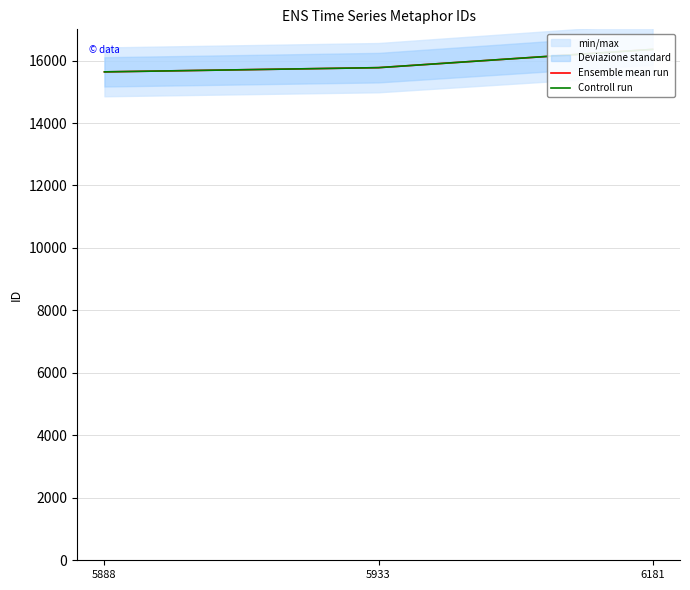

At which label is Ensemble mean run closest to 15998?

5933